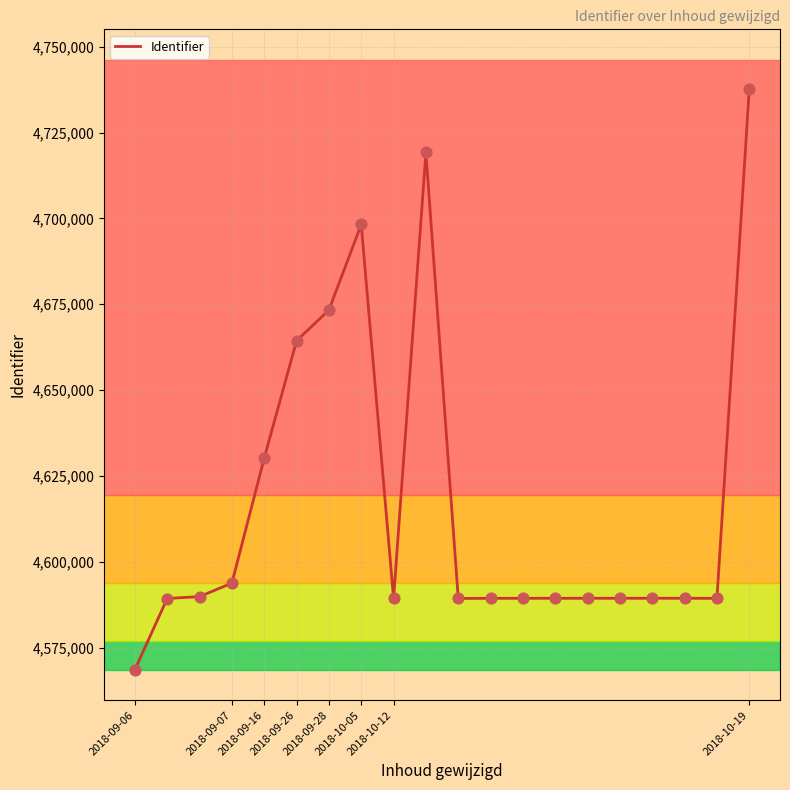

What is the smallest value displayed?

4568551